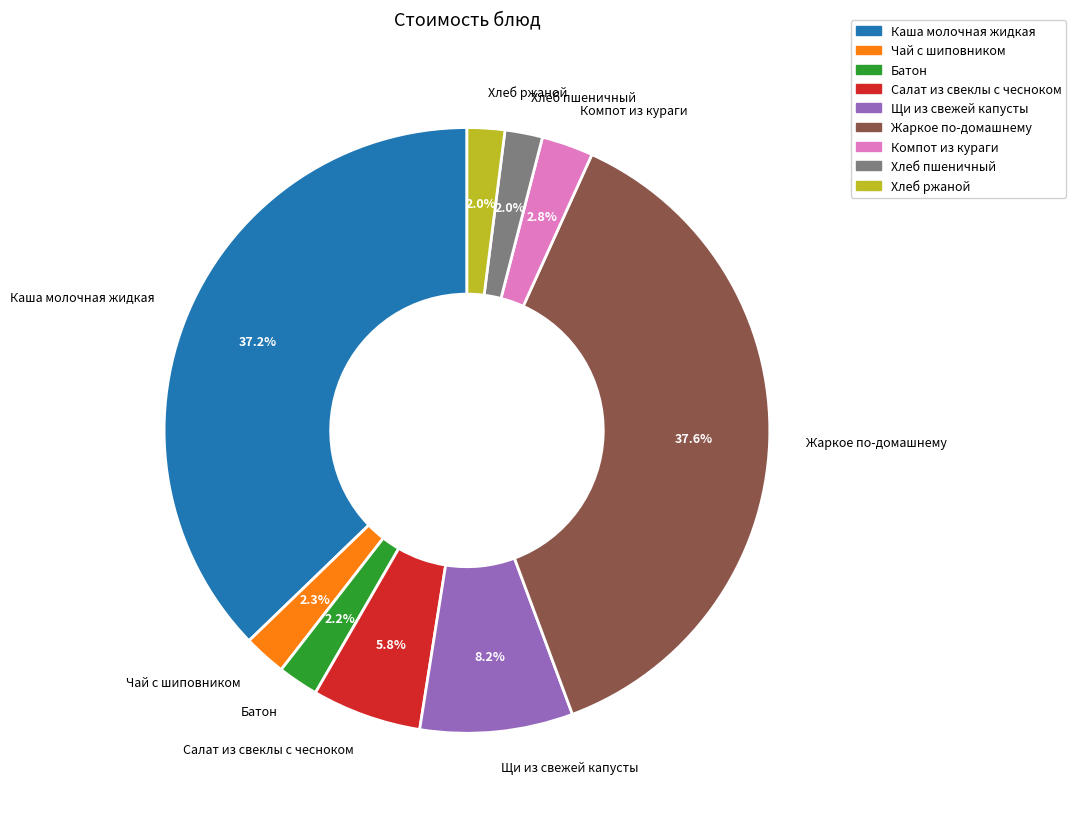

To the nearest percent, what percentage of the pie is Хлеб ржаной?

2%